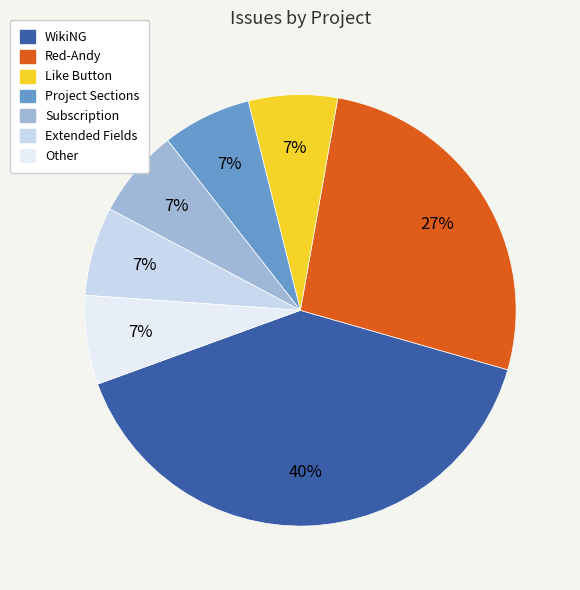

How many segments does this pie chart have?

7